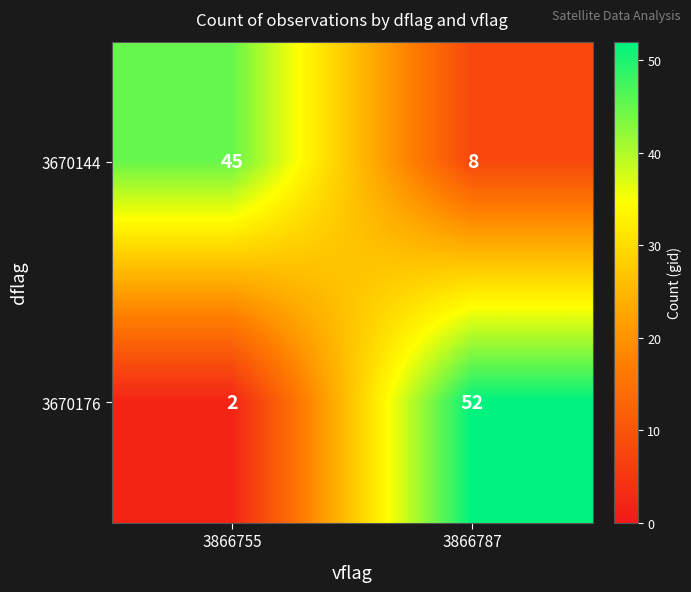

Is it true that 3670176 equals 52 at 3866787?

True